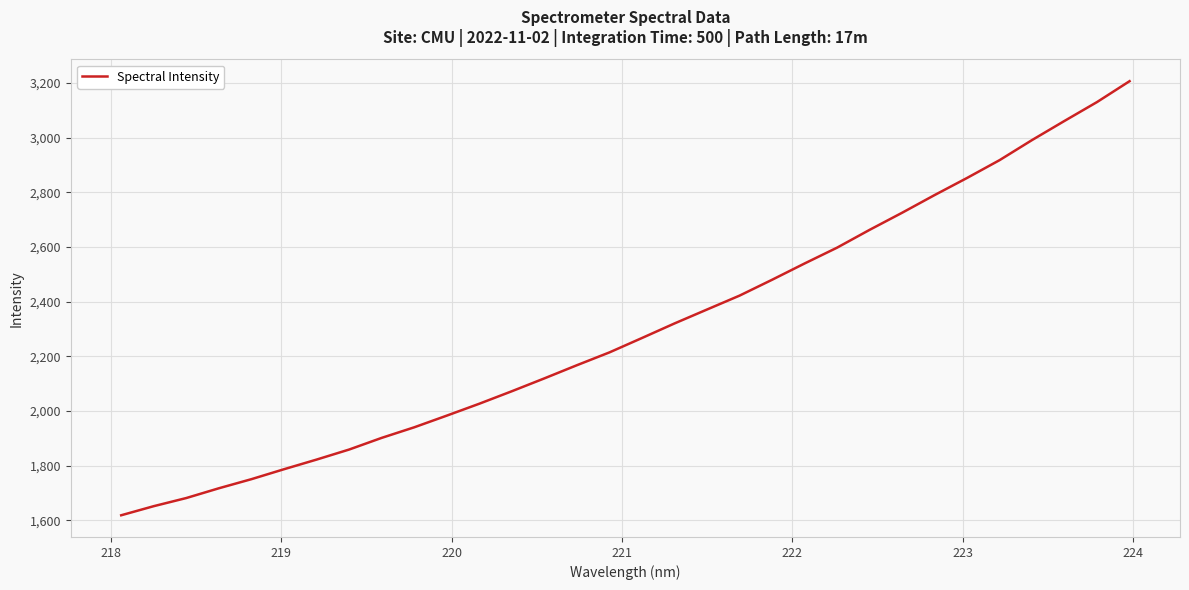

What is the minimum value shown in the chart?

1619.1